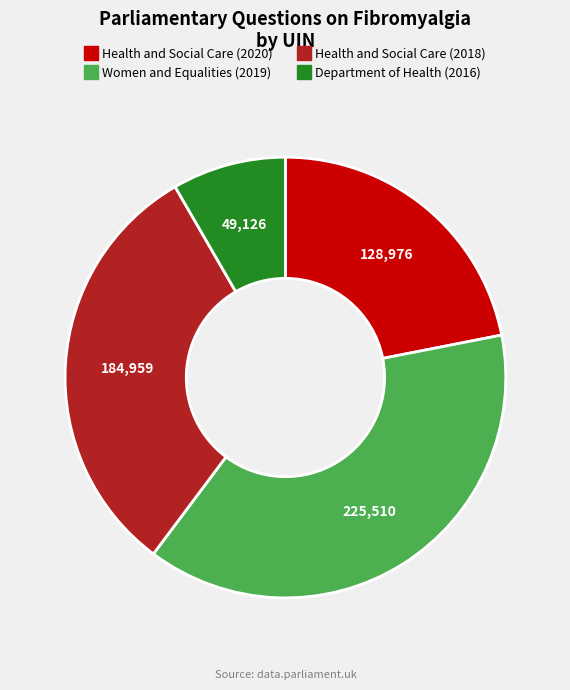

Between Women and Equalities (2019) and Health and Social Care (2018), which is larger?

Women and Equalities (2019)